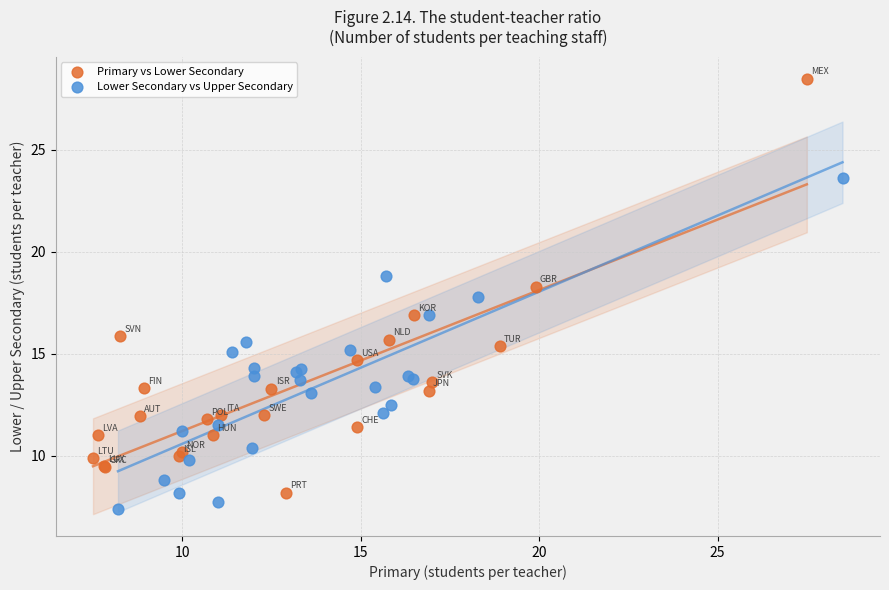

Which series has the widest spread of Y values?

Primary vs Lower Secondary